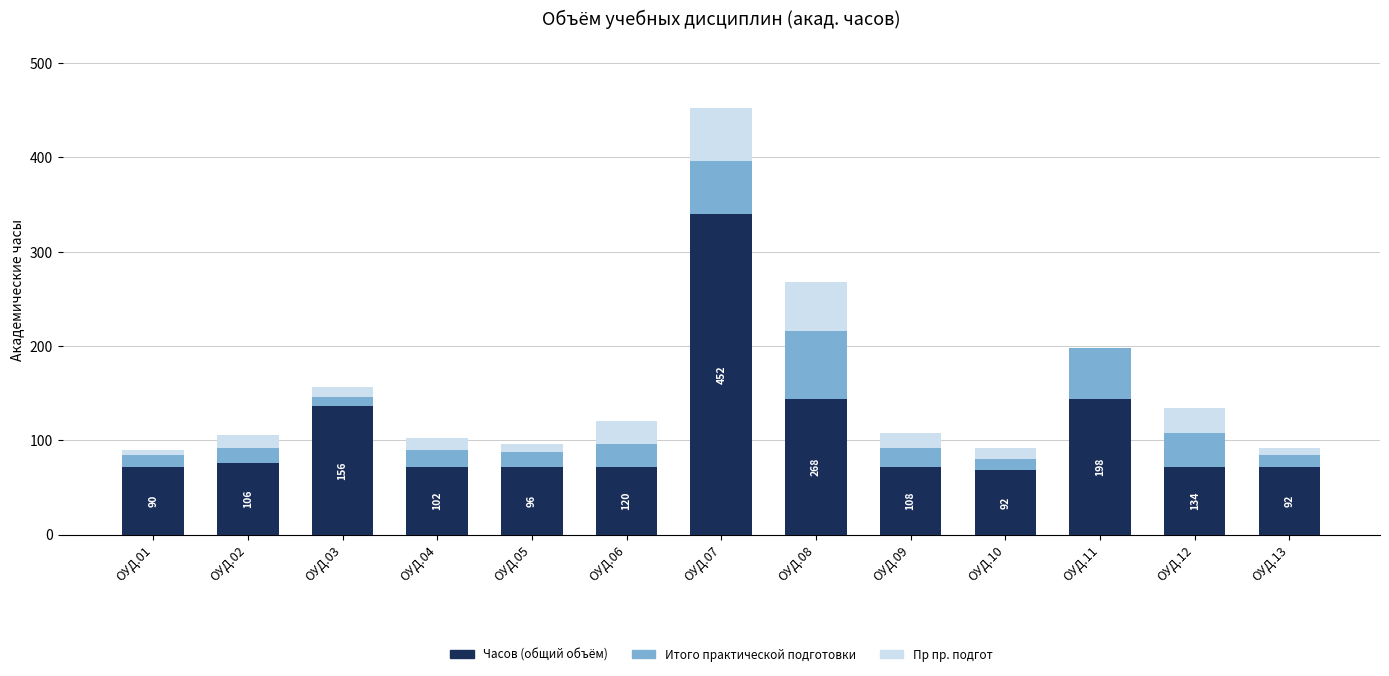

At which category is the sum across all series the highest?

ОУД.07